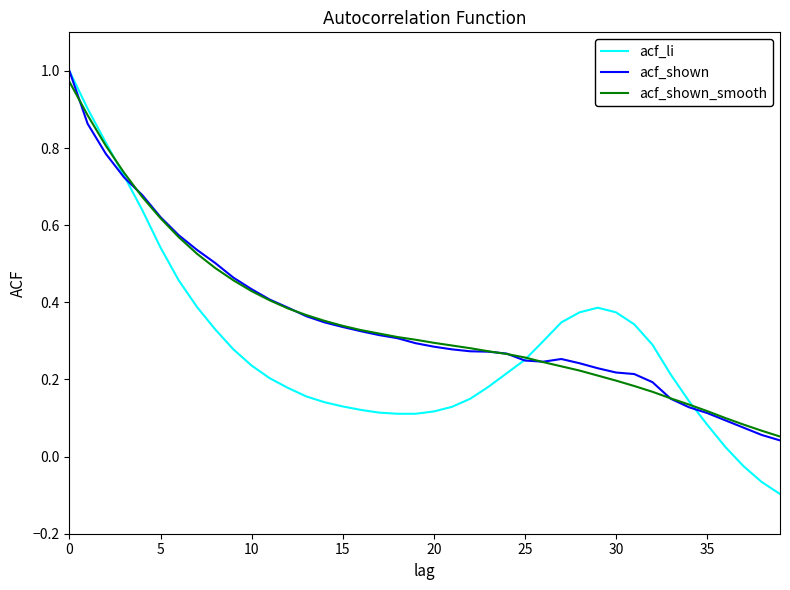

Does the chart display data point markers on the line(s)?

No